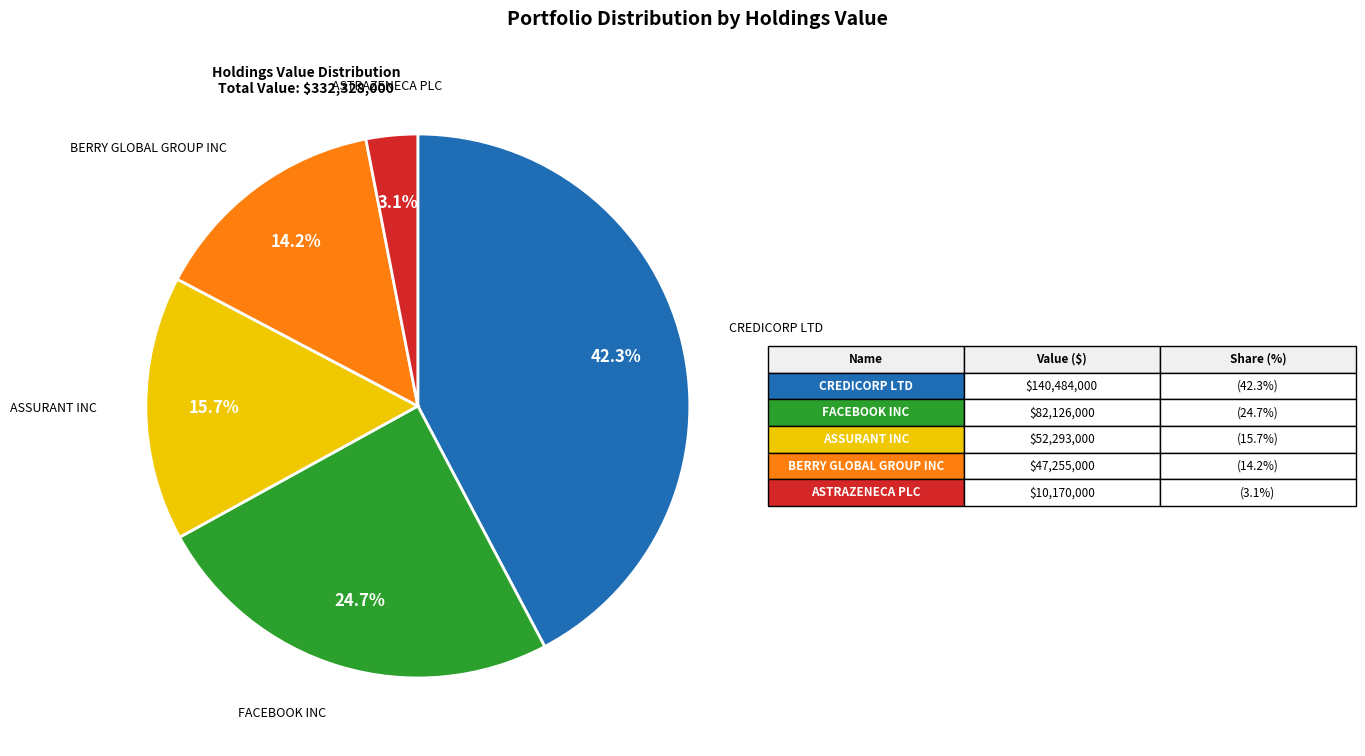

How many slices are in this pie chart?

5